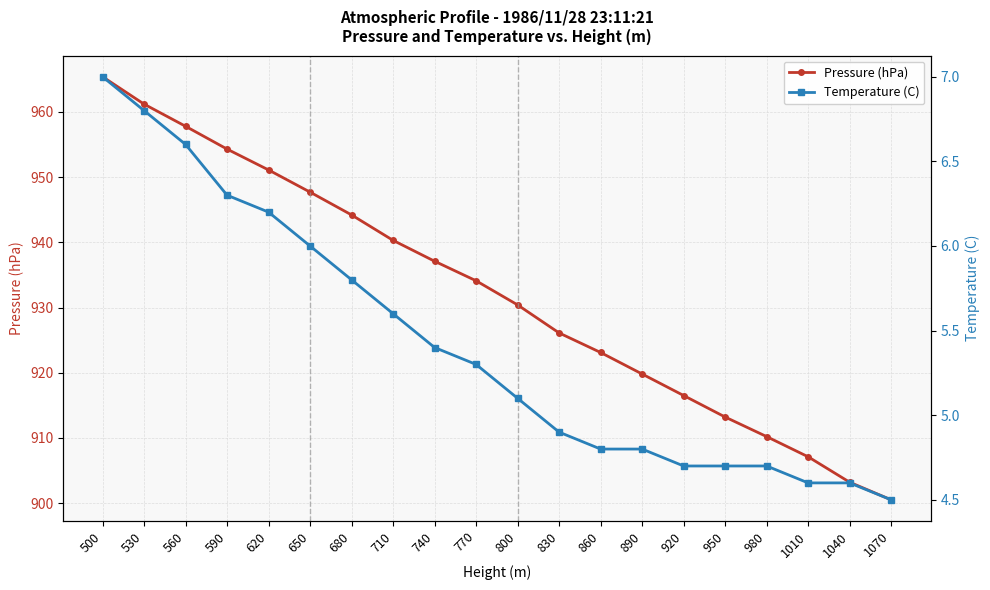

True or false: Temperature (C) has a value of 10.9 at 590.

False